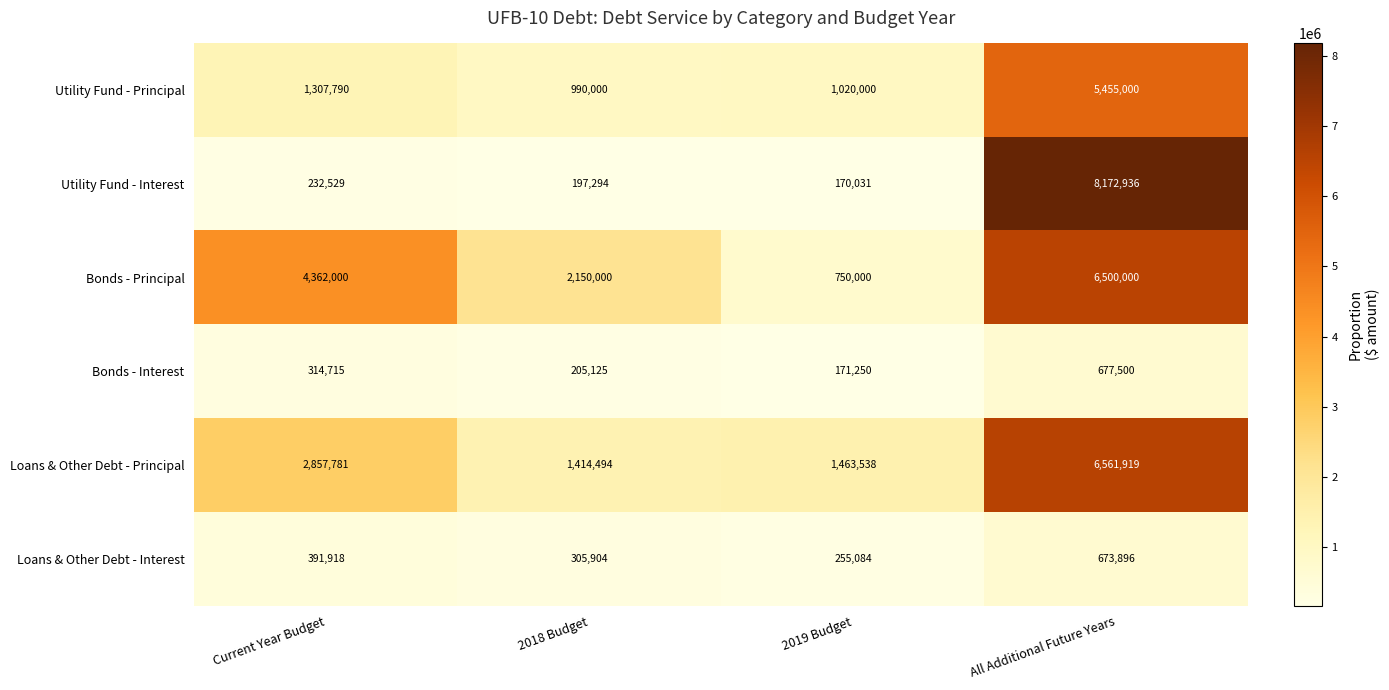

What is the difference between the second highest and minimum values in the Loans & Other Debt - Interest series?

136834